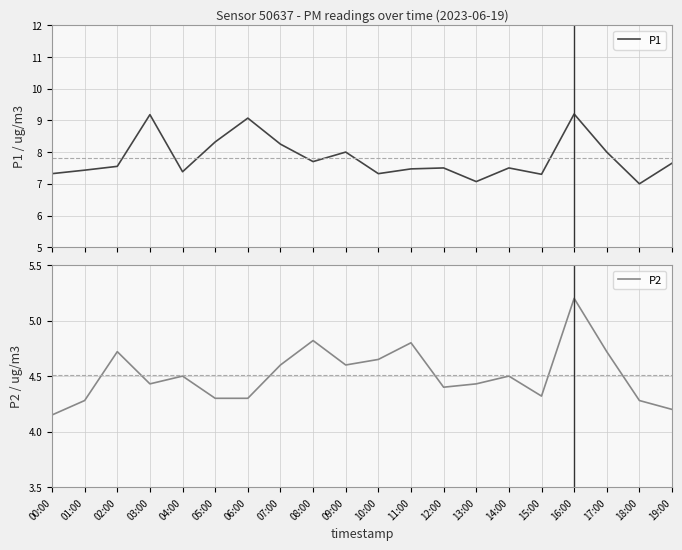

What is the spread (max minus min) of values at 04:00?

2.9